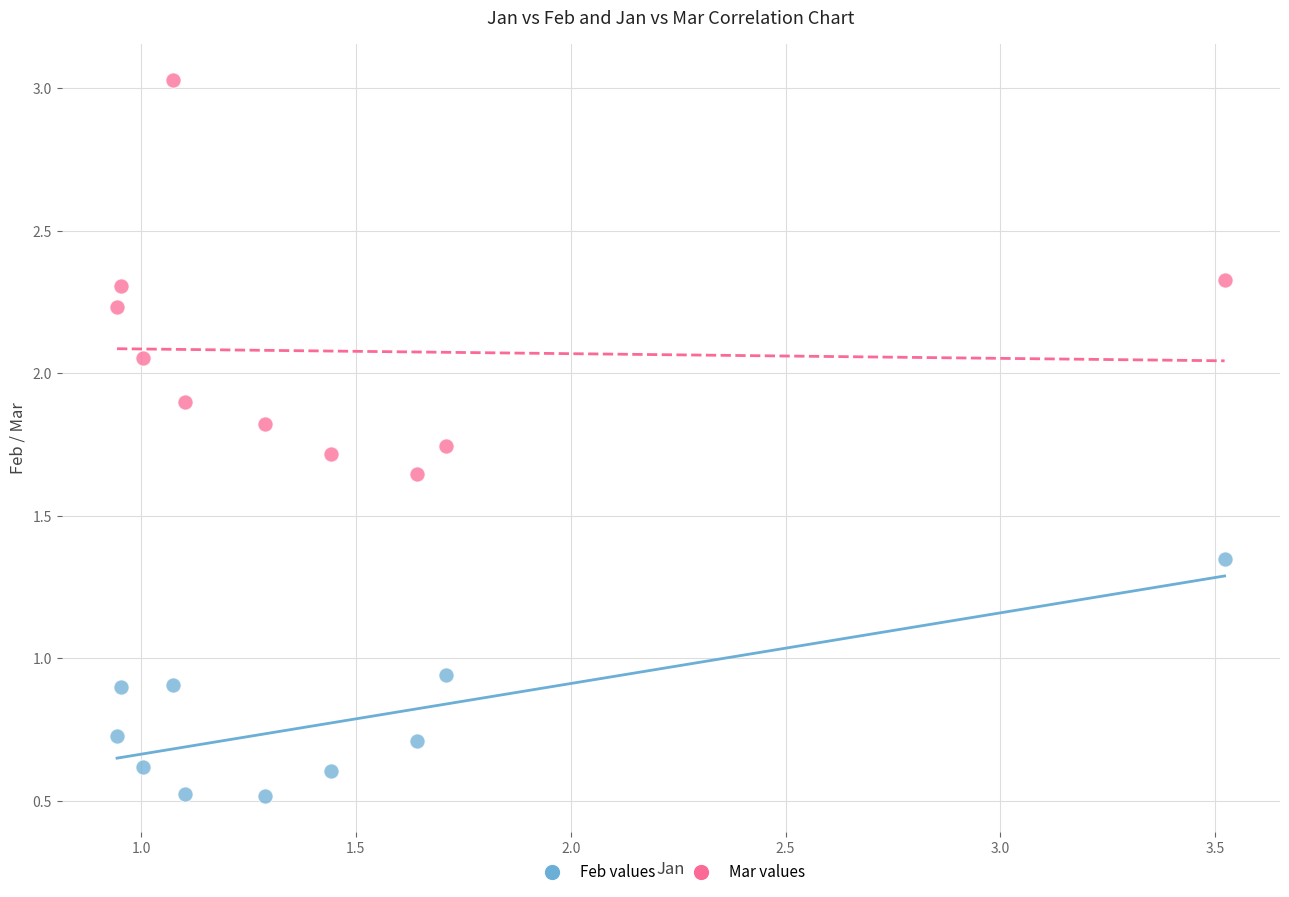

Across all data points, what is the range of Y values (max minus min)?

2.5